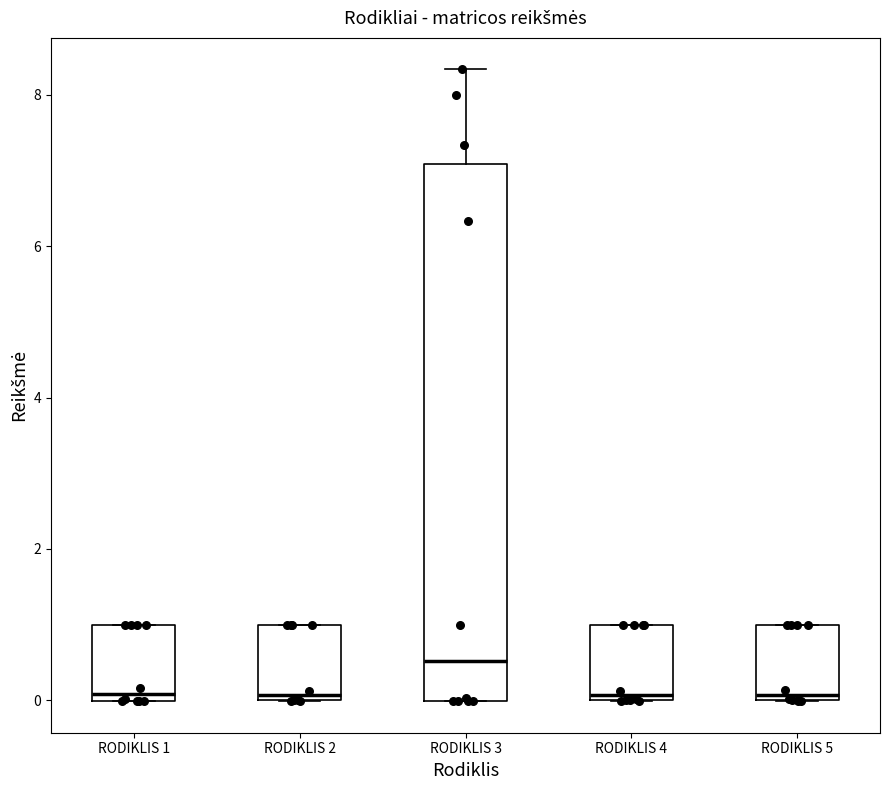

Which box is the tallest, from its lower edge to its upper edge?

RODIKLIS 3